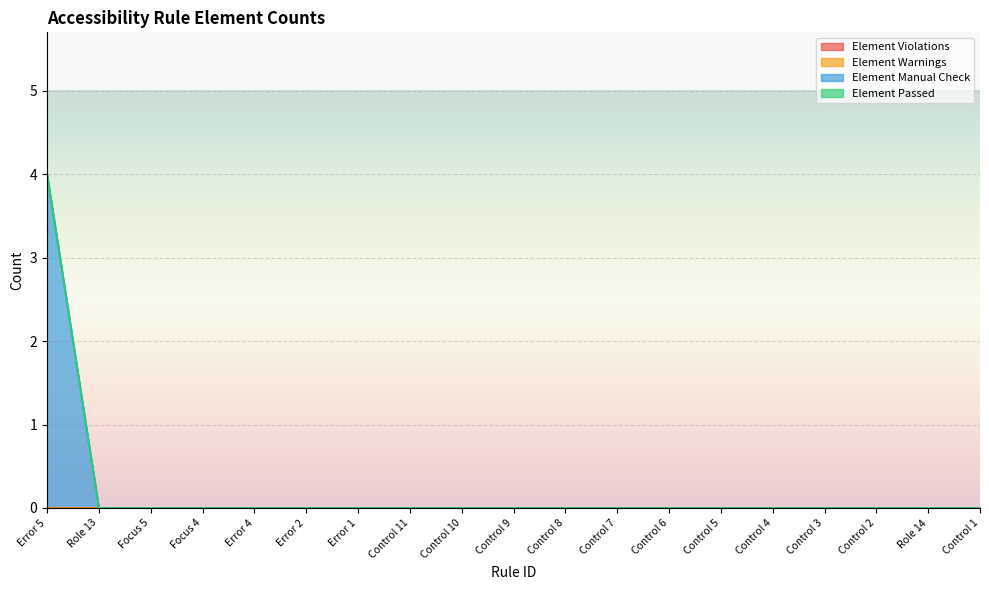

The Element Passed series shows 0 at Control 7. True or false?

True